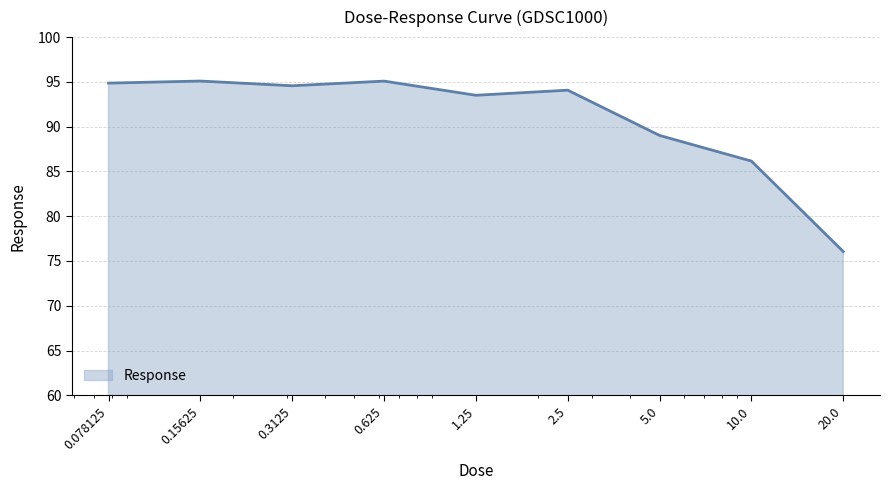

What is the maximum value shown in the chart?

95.1